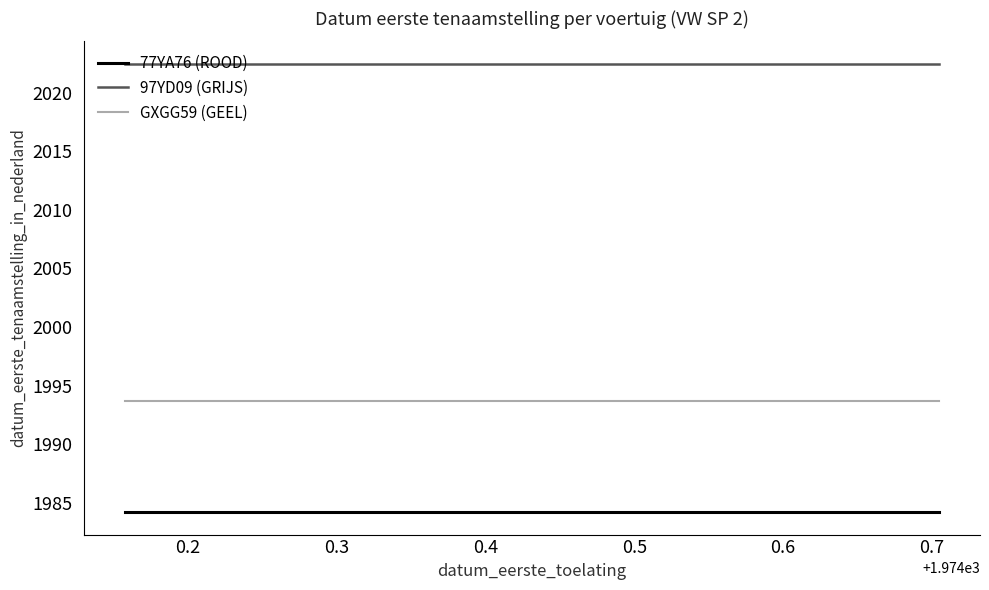

What is the sum of all 97YD09 (GRIJS) values?

6067.4